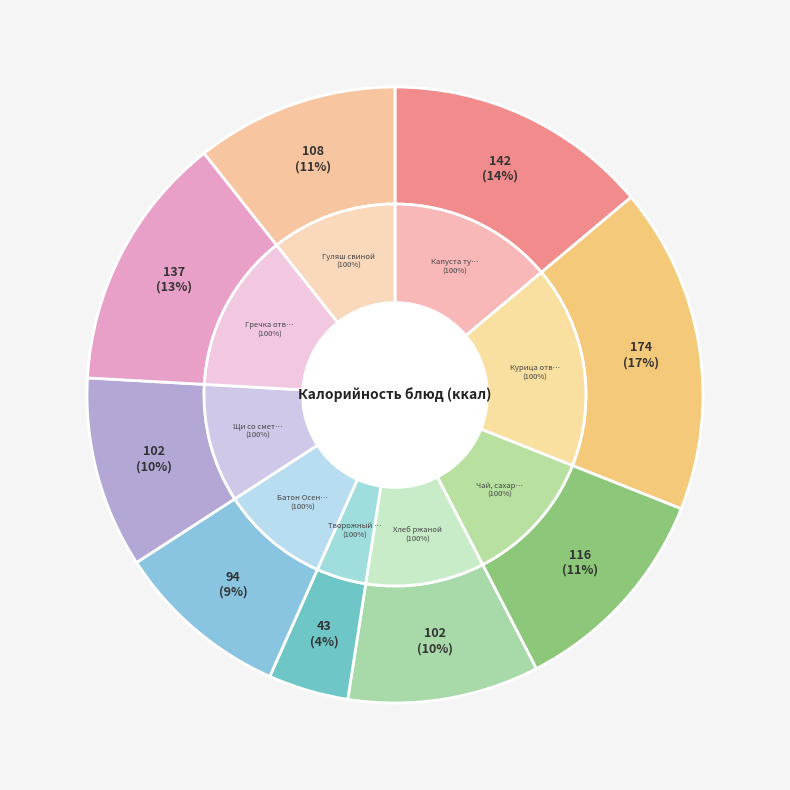

To the nearest percent, what portion does Щи со сметаной represent?

10%